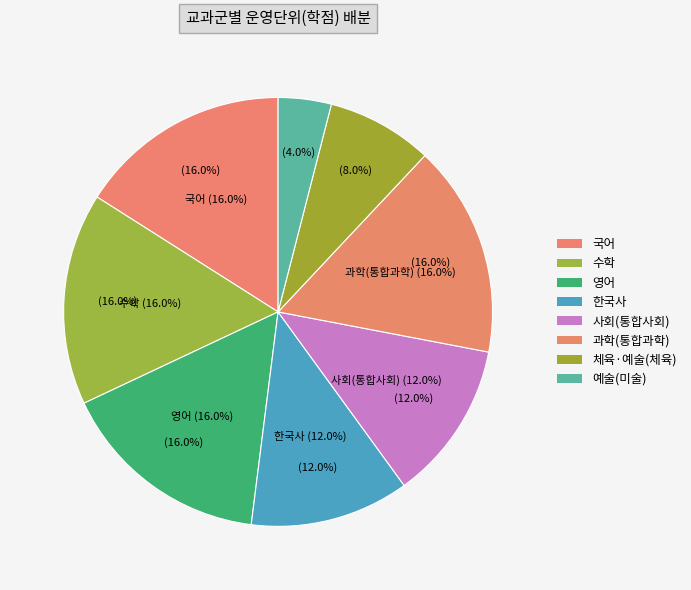

Rank the categories by value from highest to lowest.

국어, 수학, 영어, 과학(통합과학), 한국사, 사회(통합사회), 체육·예술(체육), 예술(미술)